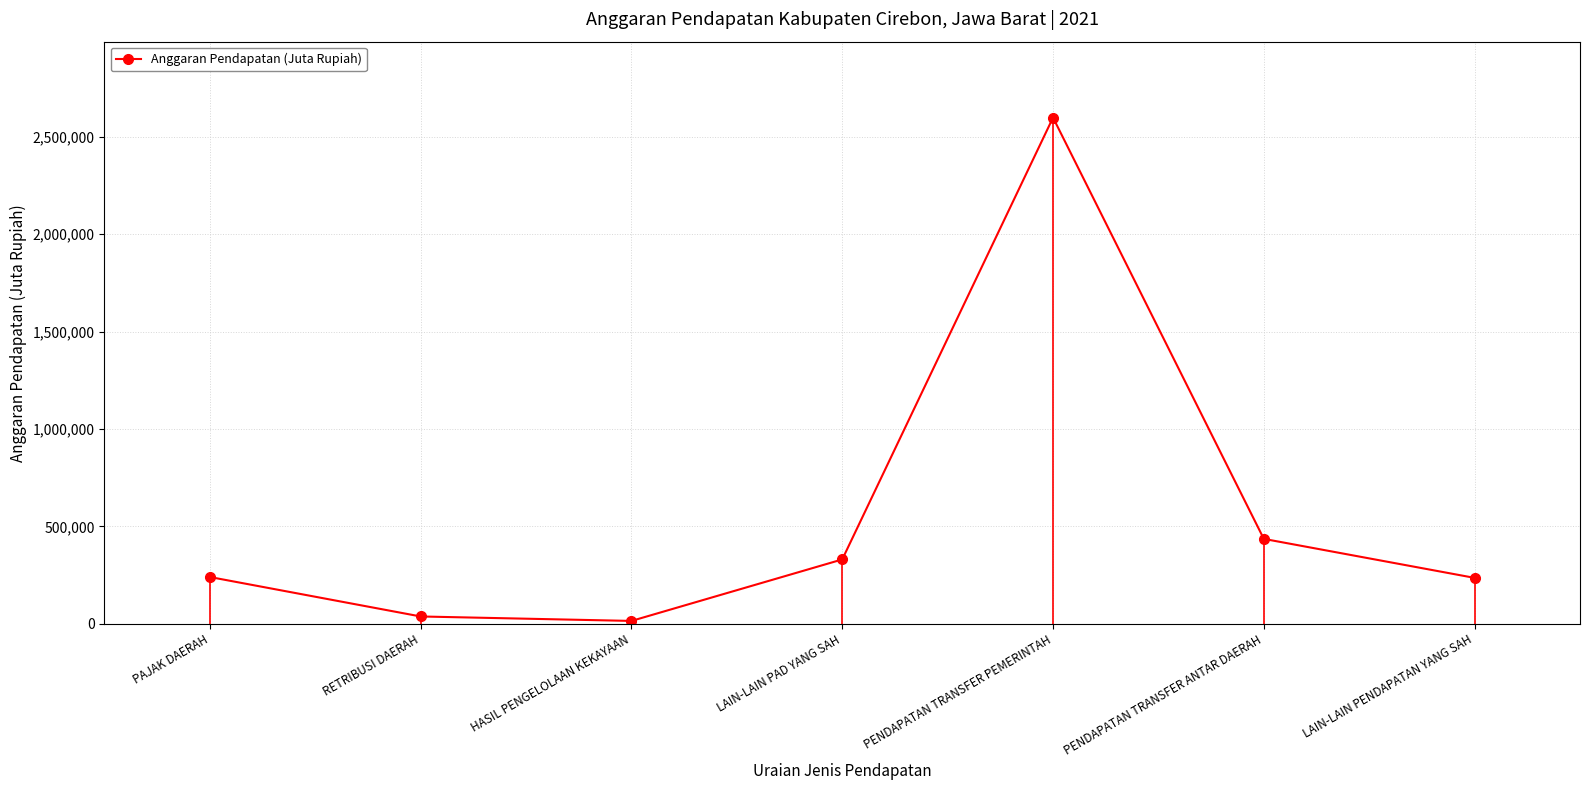

What is the difference between the second highest and minimum values?

421215.1